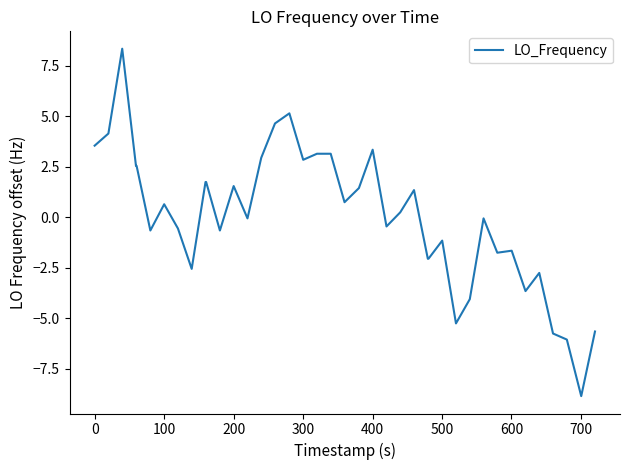

Reading right to left, list all the values displayed in this chart.

-5.7	-8.9	-6.1	-5.8	-2.8	-3.7	-1.7	-1.8	-0.1	-4.1	-5.3	-1.2	-2.1	-2.1	1.3	0.2	-0.5	3.3	1.4	0.7	3.1	3.1	2.8	5.1	4.6	2.9	-0.1	1.5	-0.7	1.7	1.7	-2.6	-0.6	0.6	-0.7	2.5	2.5	8.3	4.1	3.5